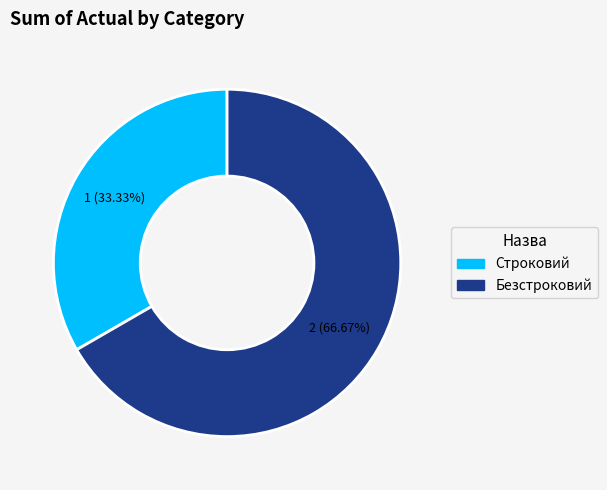

To the nearest percent, what is the average slice percentage?

50%